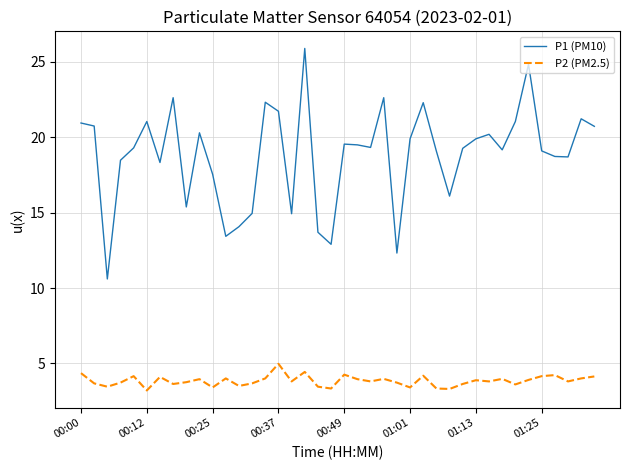

List the series in order of their peak value, lowest first.

P2 (PM2.5), P1 (PM10)